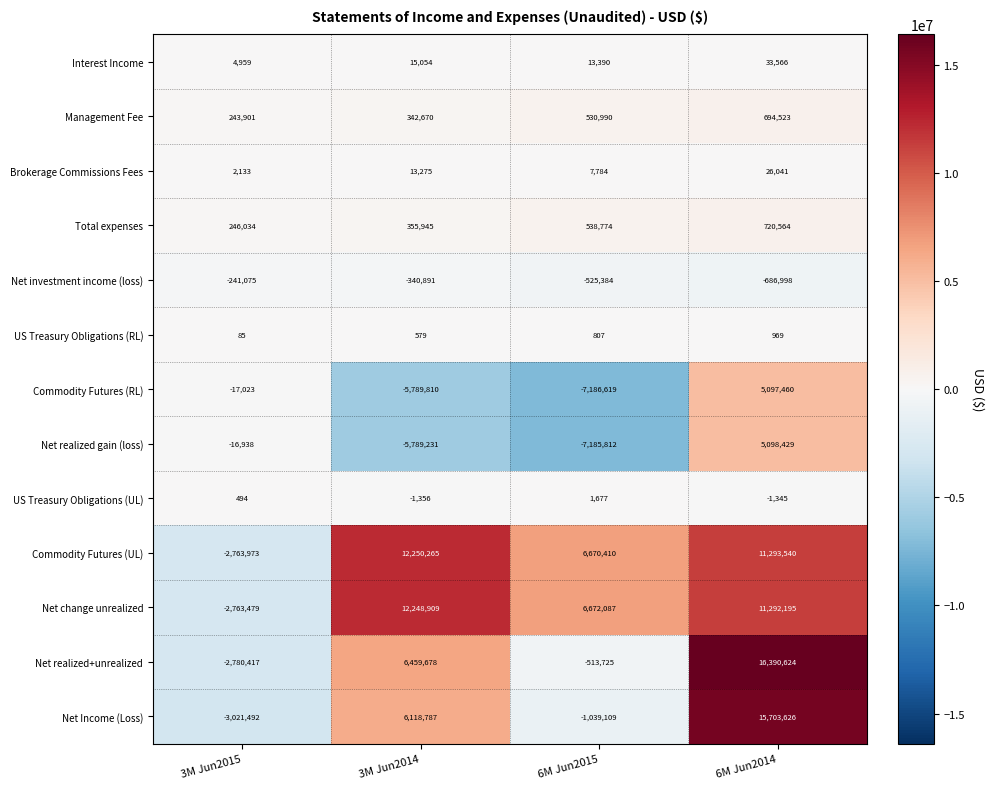

Which series has the largest total across all categories?

Commodity Futures (UL)